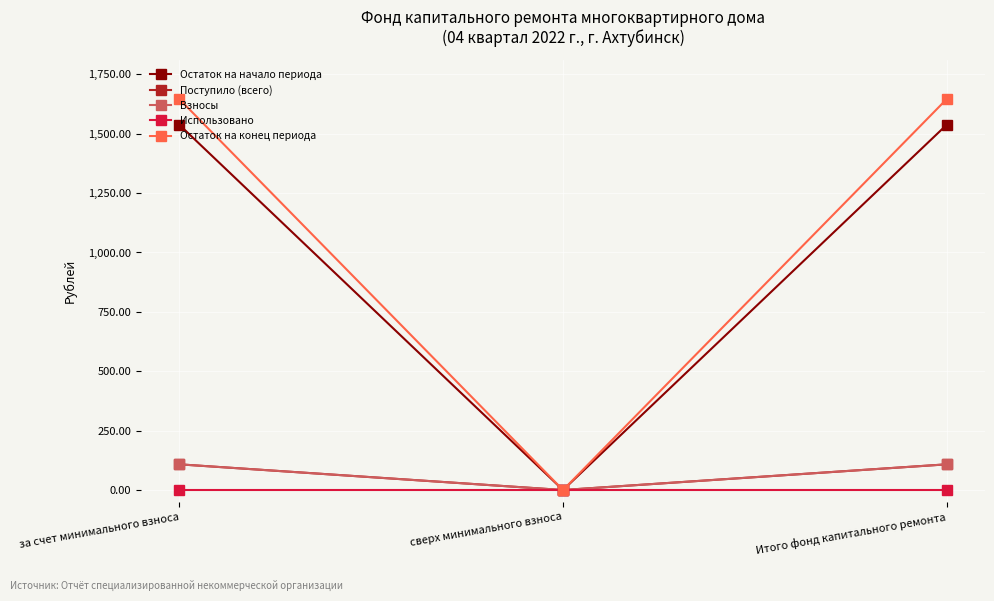

True or false: Остаток на конец периода has a value of 1109.5 at сверх минимального взноса.

False